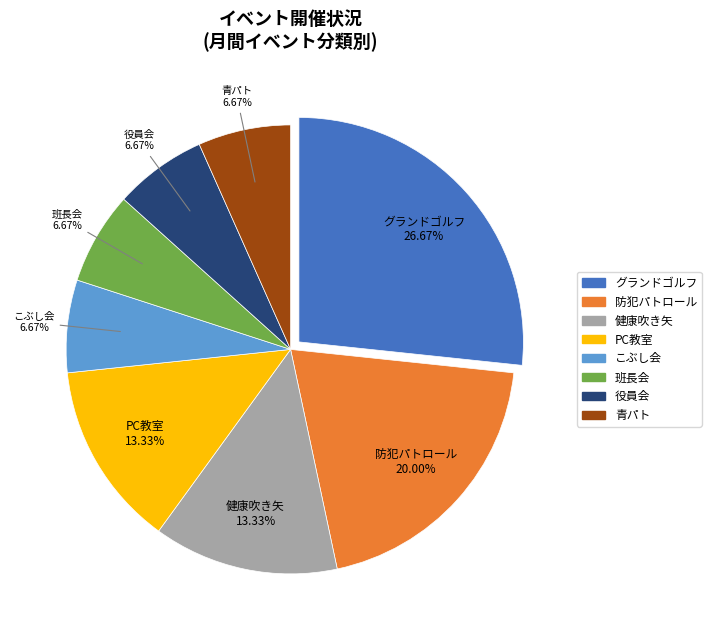

Is there any slice that represents more than half of the pie?

No